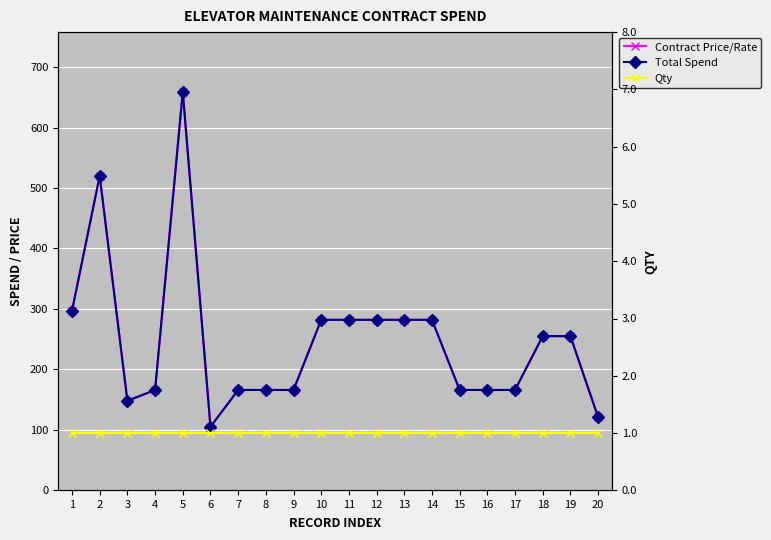

Read the Contract Price/Rate value at 15.

166